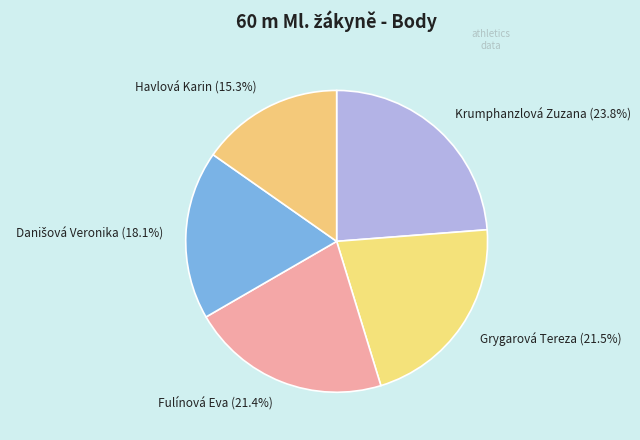

How many slices are in this pie chart?

5